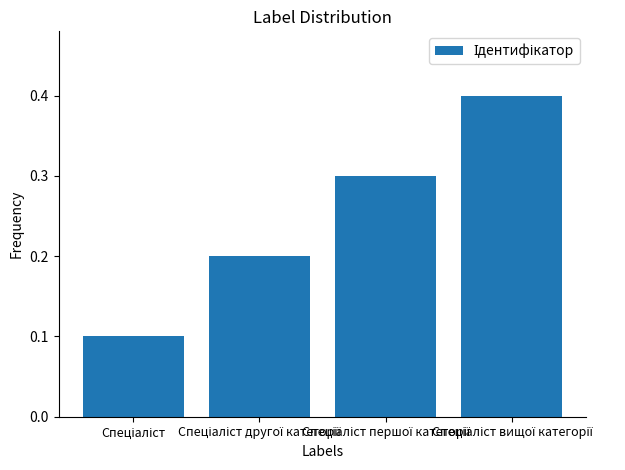

Does the chart contain stacked bars?

No